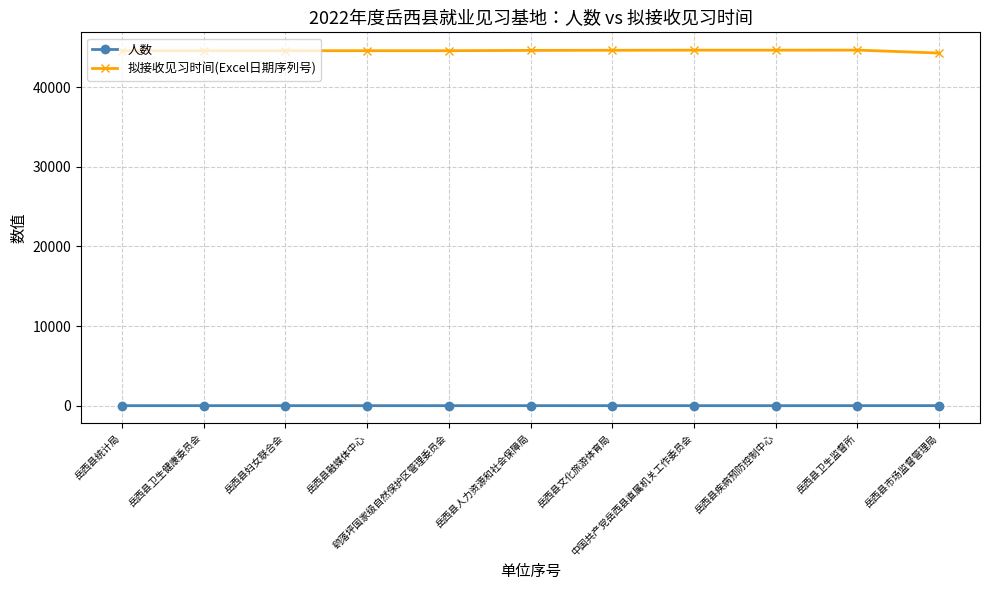

List the series in order of their overall mean, highest first.

拟接收见习时间(Excel日期序列号), 人数